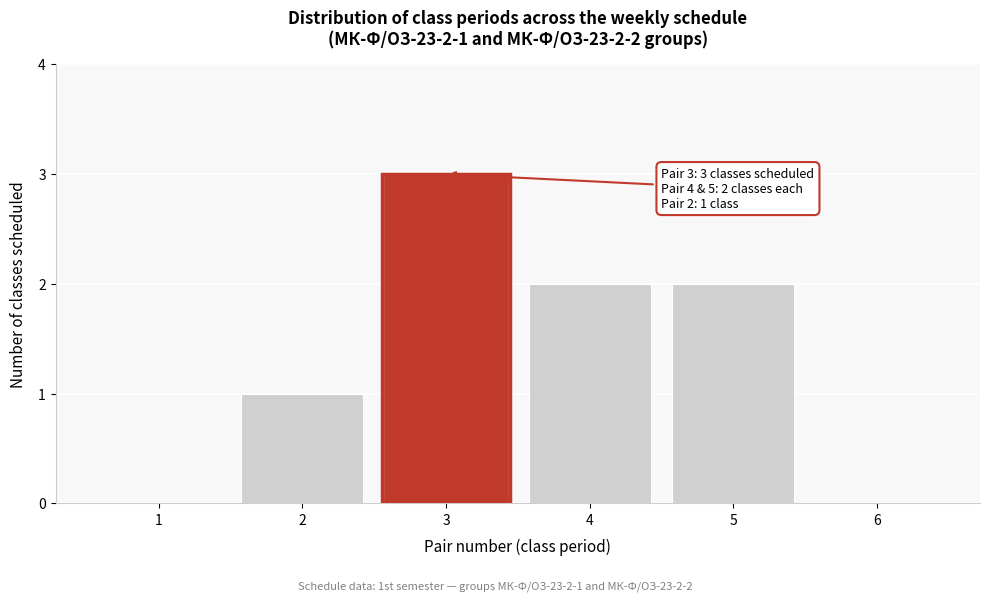

Reading right to left, what are all the values shown in this chart?

6=0	5=2	4=2	3=3	2=1	1=0